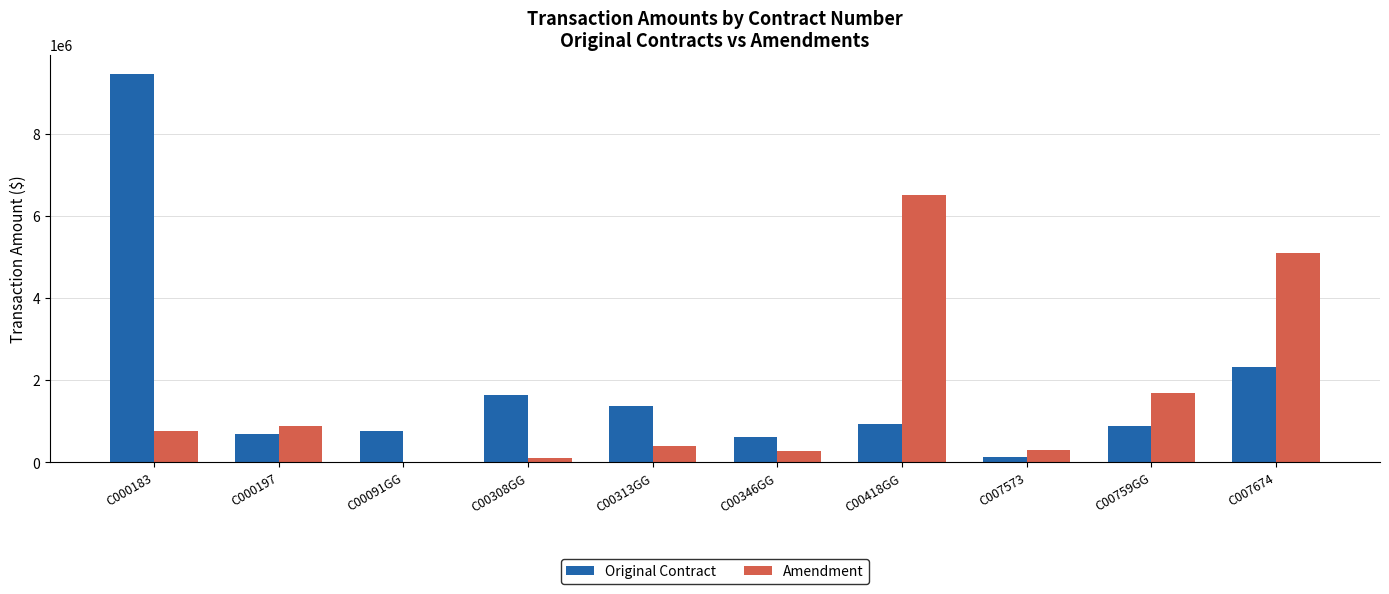

Is the value of Amendment at C00759GG greater than the value of Original Contract at C000197?

Yes